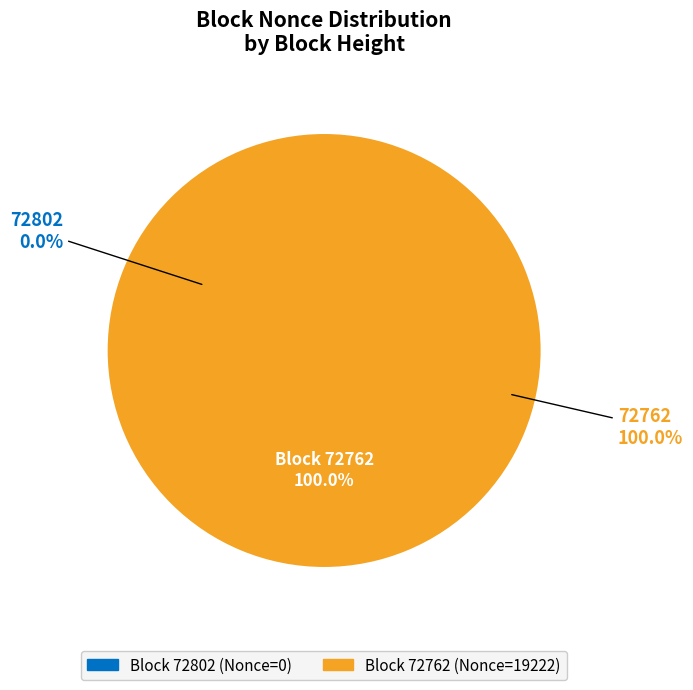

To the nearest percent, what percentage of the pie is 72762?

100%